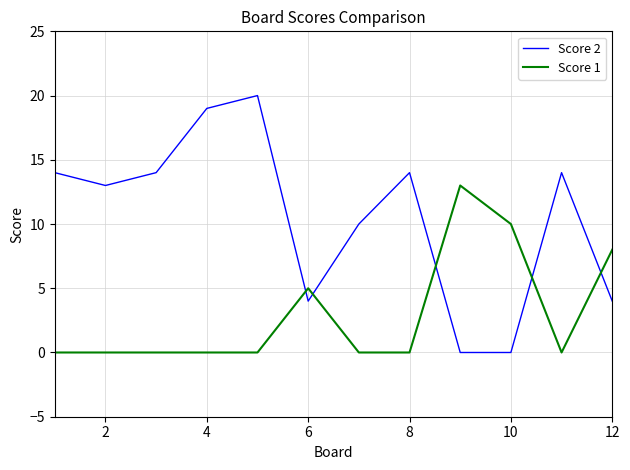

Rank the series by their average value, from highest to lowest.

Score 2, Score 1